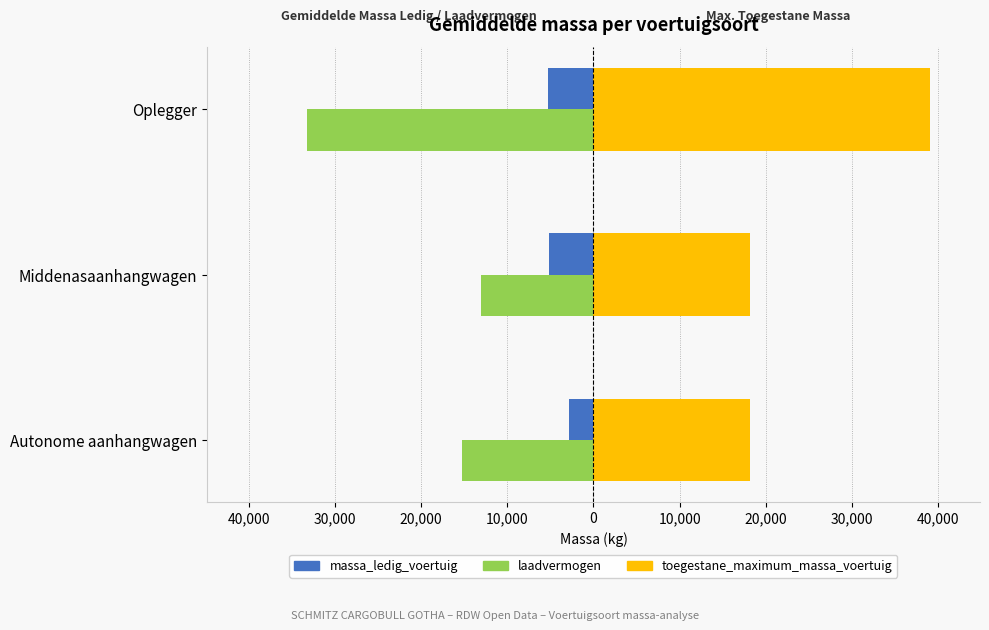

Which has a higher value, Autonome aanhangwagen or Oplegger?

Autonome aanhangwagen